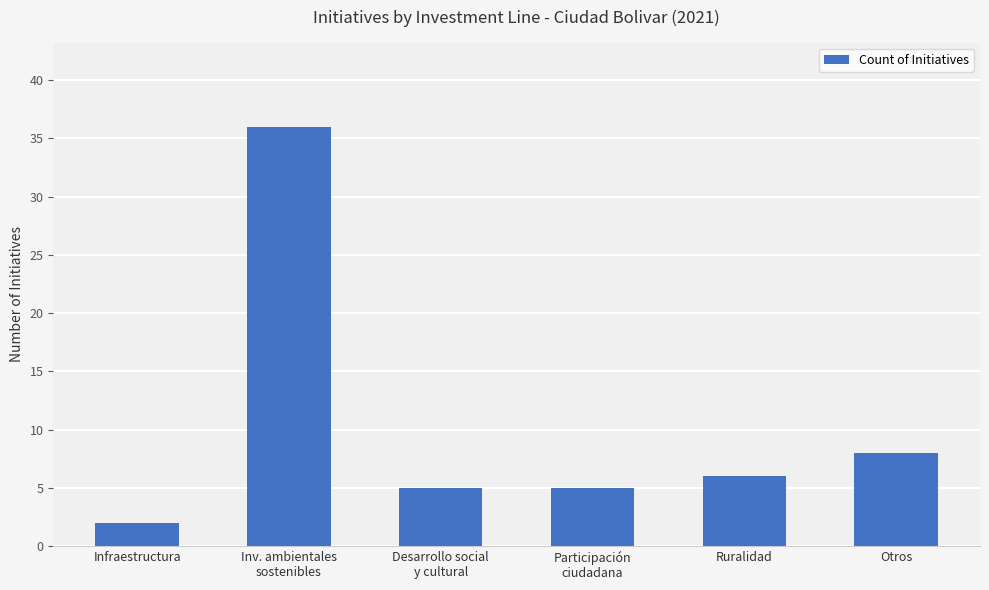

Which label corresponds to the smallest value in the chart?

Infraestructura